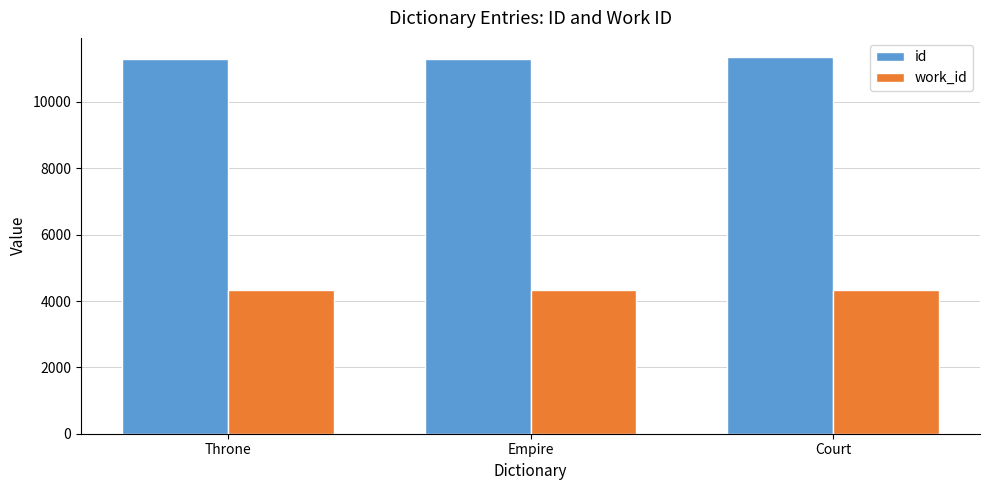

The value of id at Empire is 18017. True or false?

False